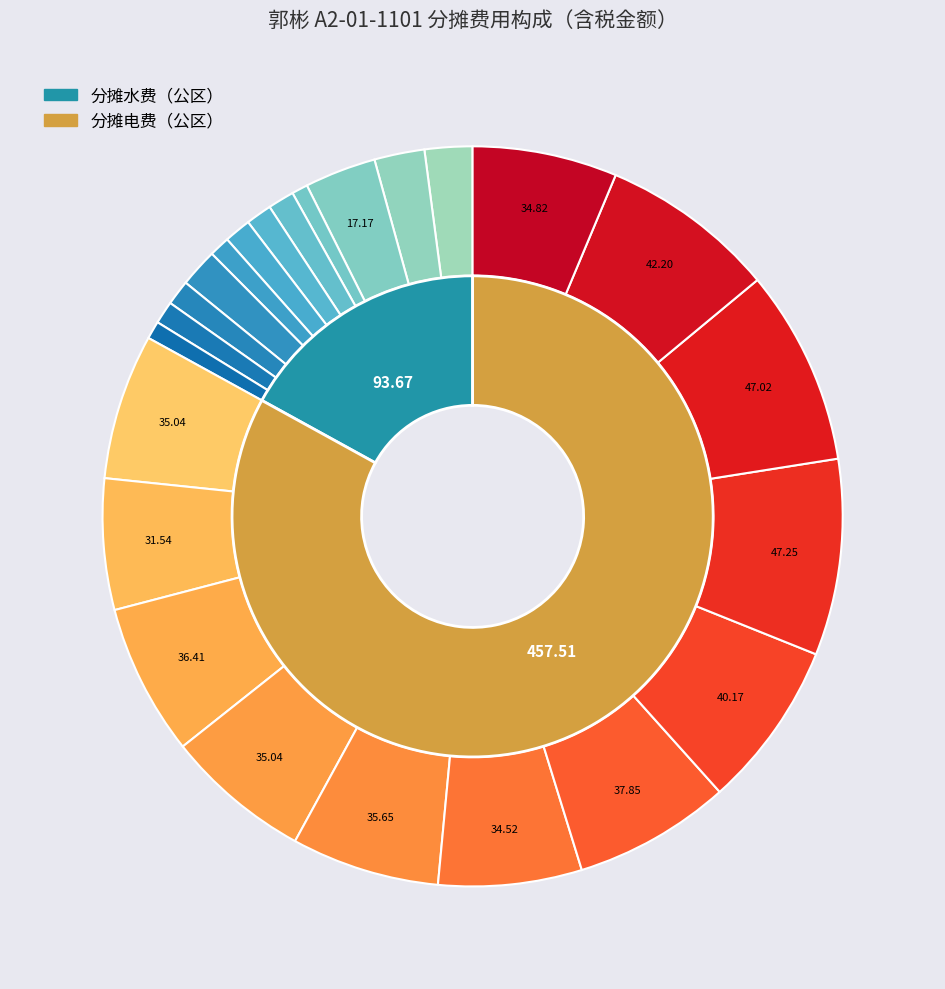

To the nearest percent, what percentage of the pie is 7?

1%